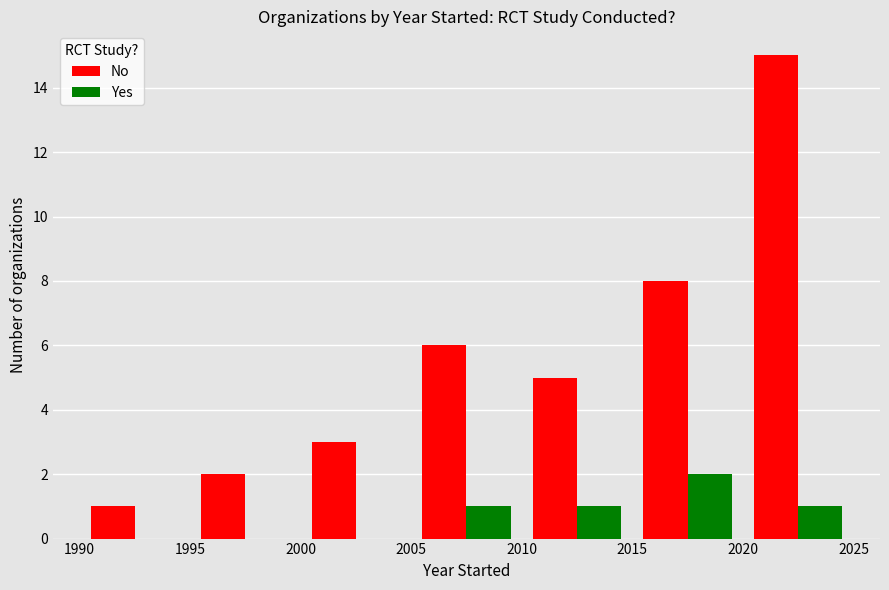

What is the sum of all No values?

40